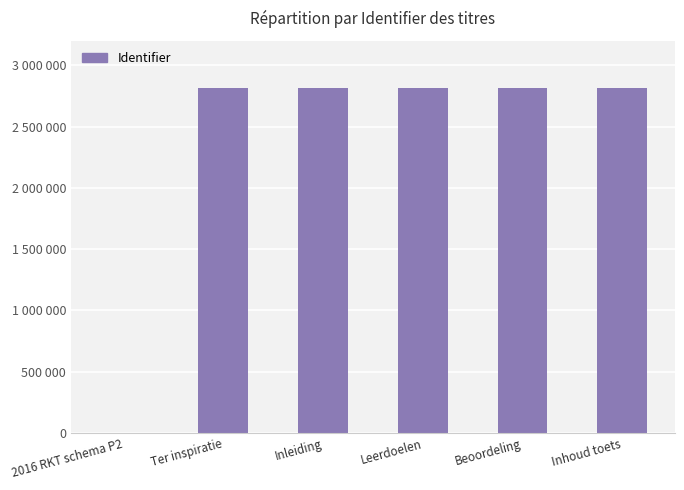

What is the difference between the values at Ter inspiratie and 2016 RKT schema P2?

2811898